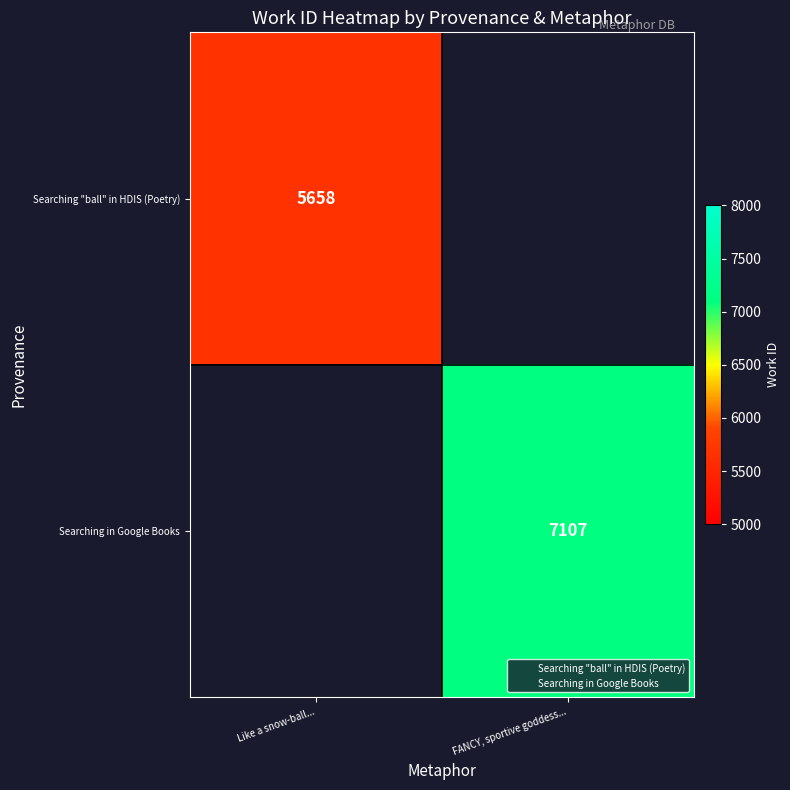

List the series in order of their overall mean, lowest first.

Searching "ball" in HDIS (Poetry), Searching in Google Books